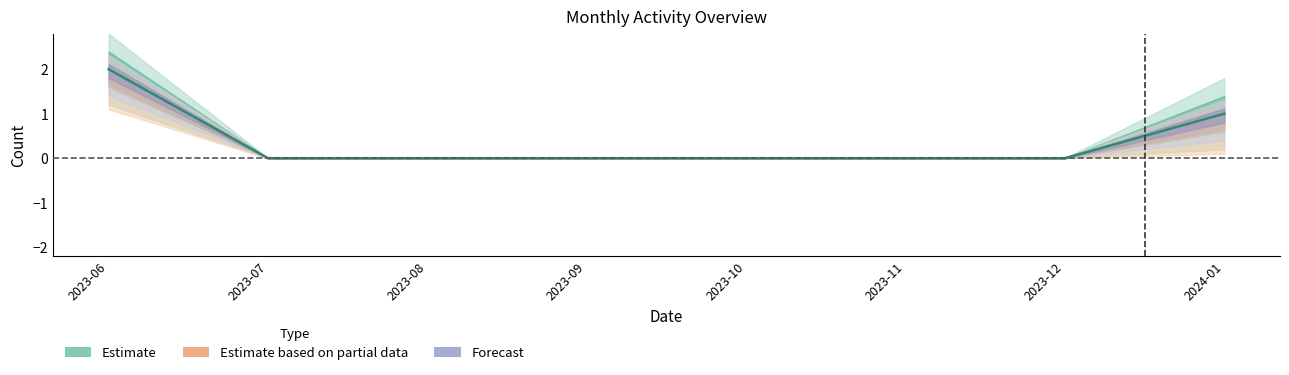

List the labels in order of value, largest first.

2023-06, 2024-01, 2023-07, 2023-08, 2023-09, 2023-10, 2023-11, 2023-12